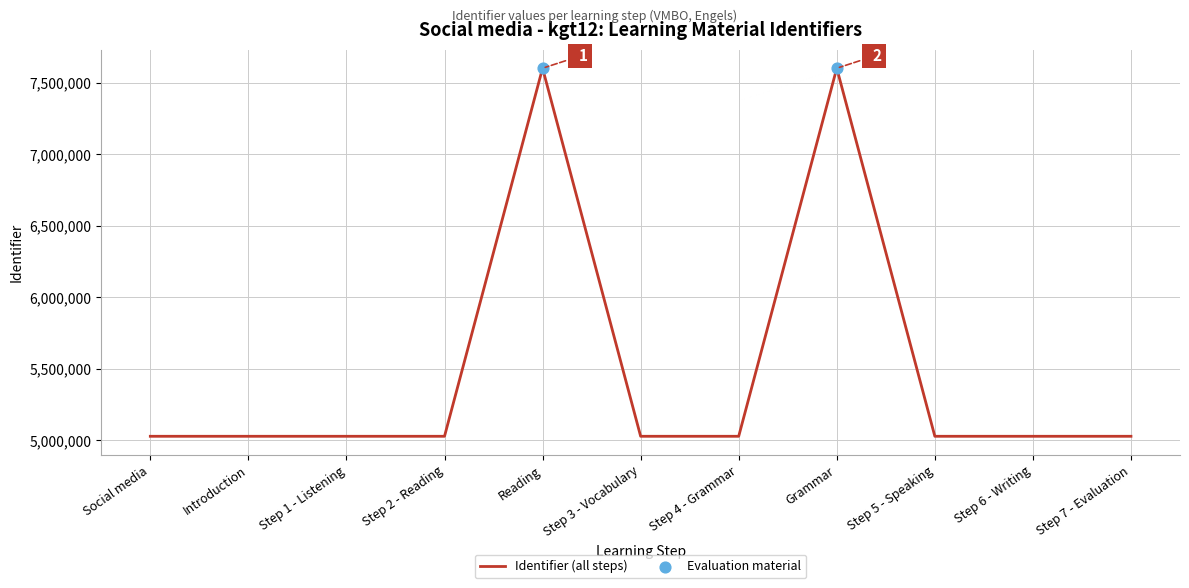

What is the change in value from Step 1 - Listening to Reading?

+2574202